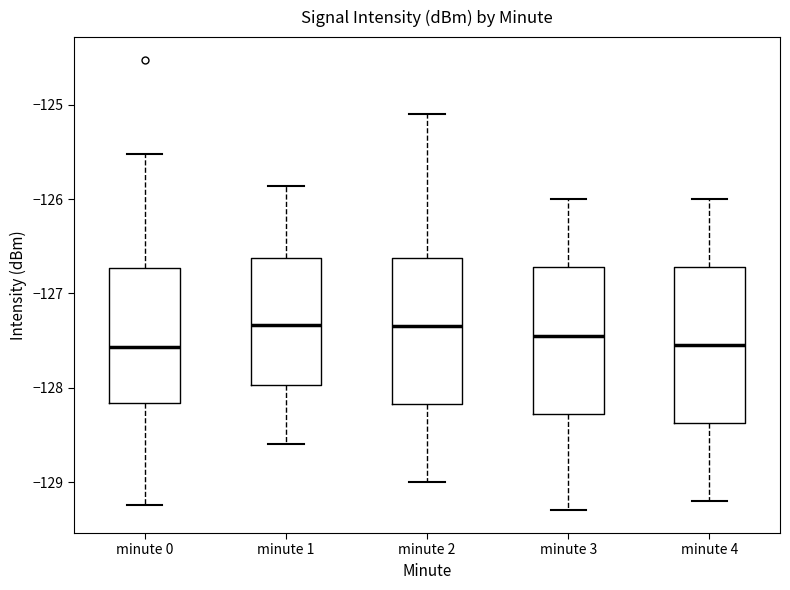

Reading left to right, read every box against the y-axis: the position of its median line, the range the box covers, and the ends of its whiskers. The values are not printed on the chart, so give them approximately, as read against the axis.

minute 0: median -127.6, box -128.2 to -126.7, whiskers -129.2 to -125.5
minute 1: median -127.3, box -128.0 to -126.6, whiskers -128.6 to -125.9
minute 2: median -127.3, box -128.2 to -126.6, whiskers -129.0 to -125.1
minute 3: median -127.4, box -128.3 to -126.7, whiskers -129.3 to -126.0
minute 4: median -127.5, box -128.4 to -126.7, whiskers -129.2 to -126.0